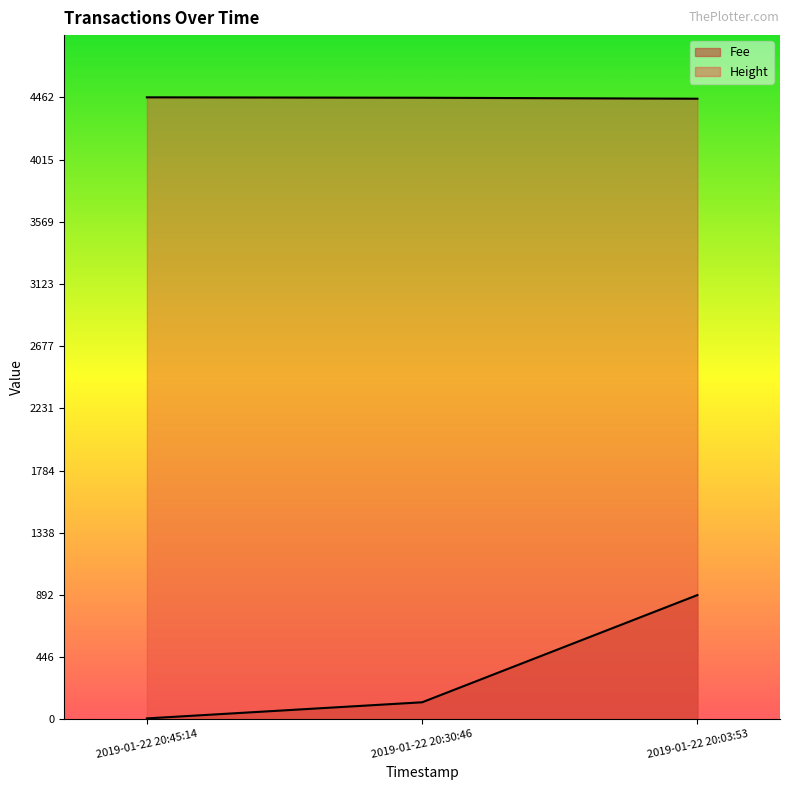

At which label does Height reach its peak?

2019-01-22 20:45:14